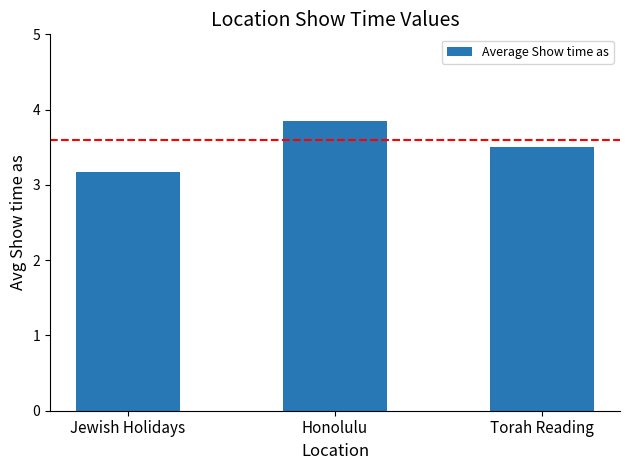

Which category has the lowest value across all series?

Jewish Holidays